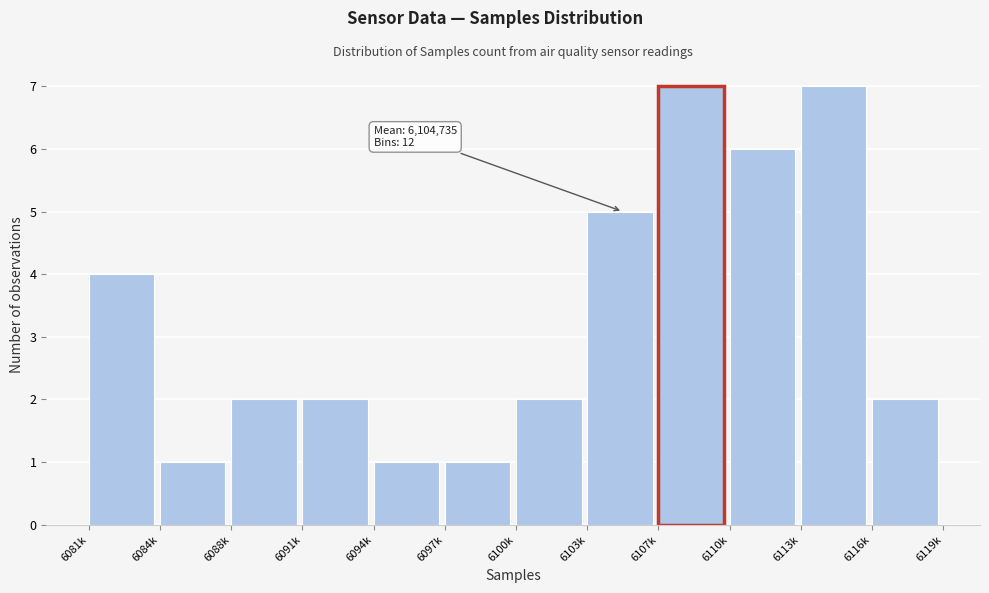

Reading left to right, what are all the values shown in this chart?

4	1	2	2	1	1	2	5	7	6	7	2